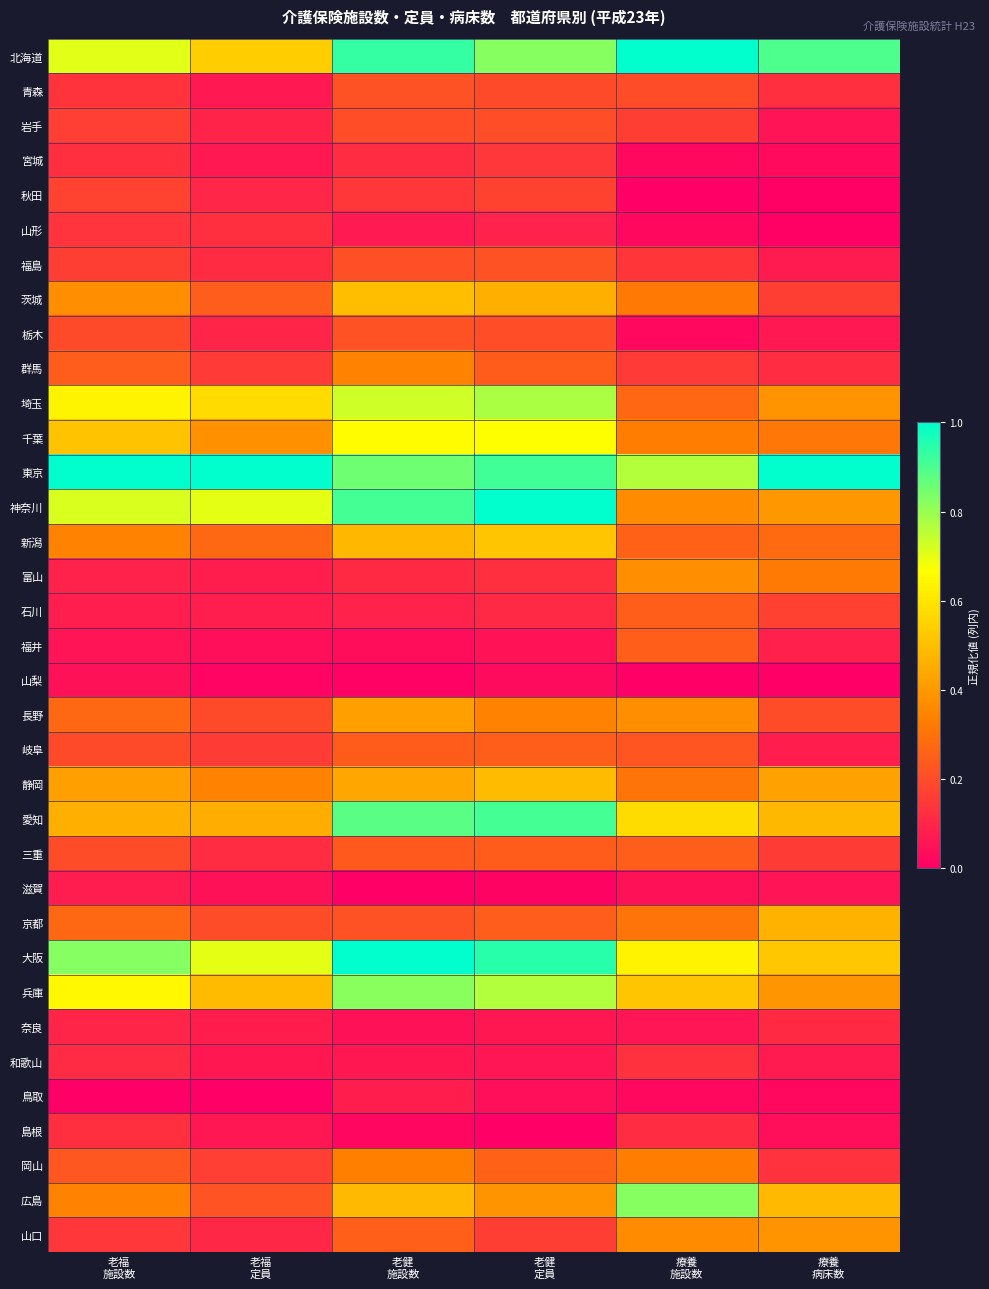

At which category does the chart reach its peak across all series?

療養
施設数